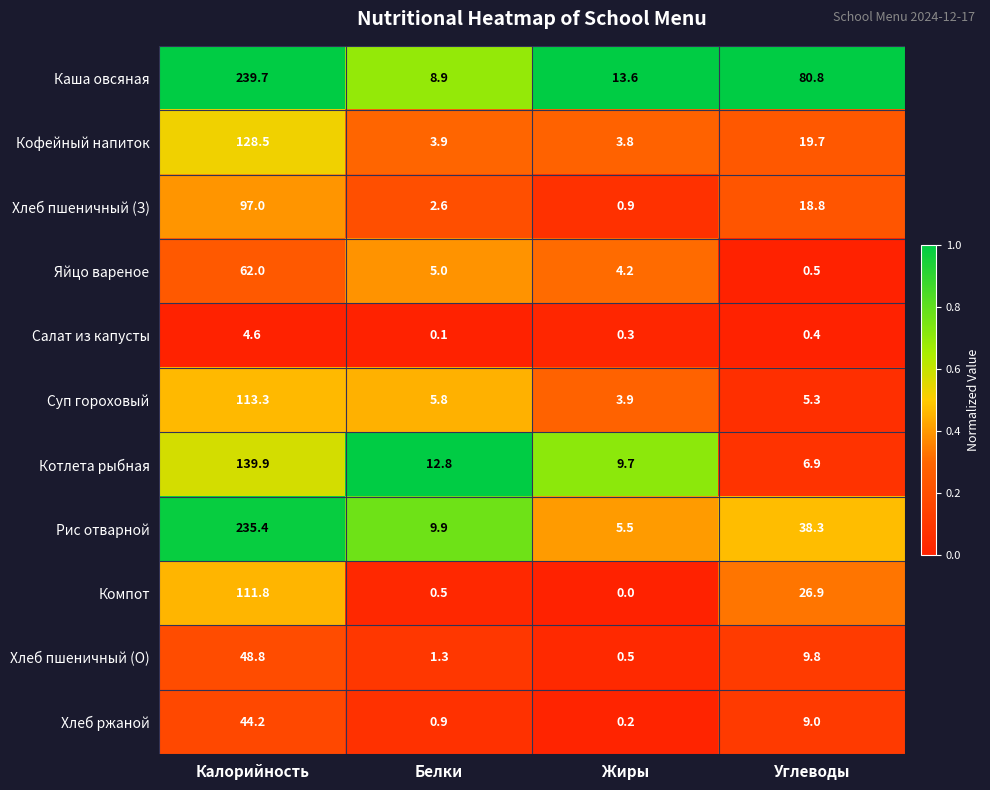

Is it true that Яйцо вареное equals 38.4 at Калорийность?

False